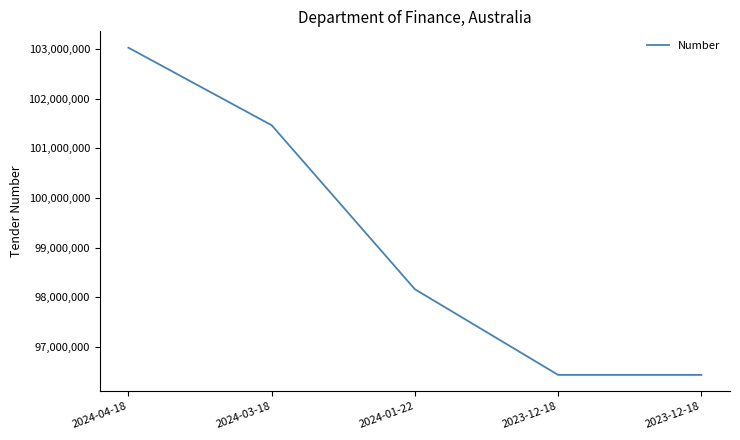

Does the chart have visible grid lines?

No